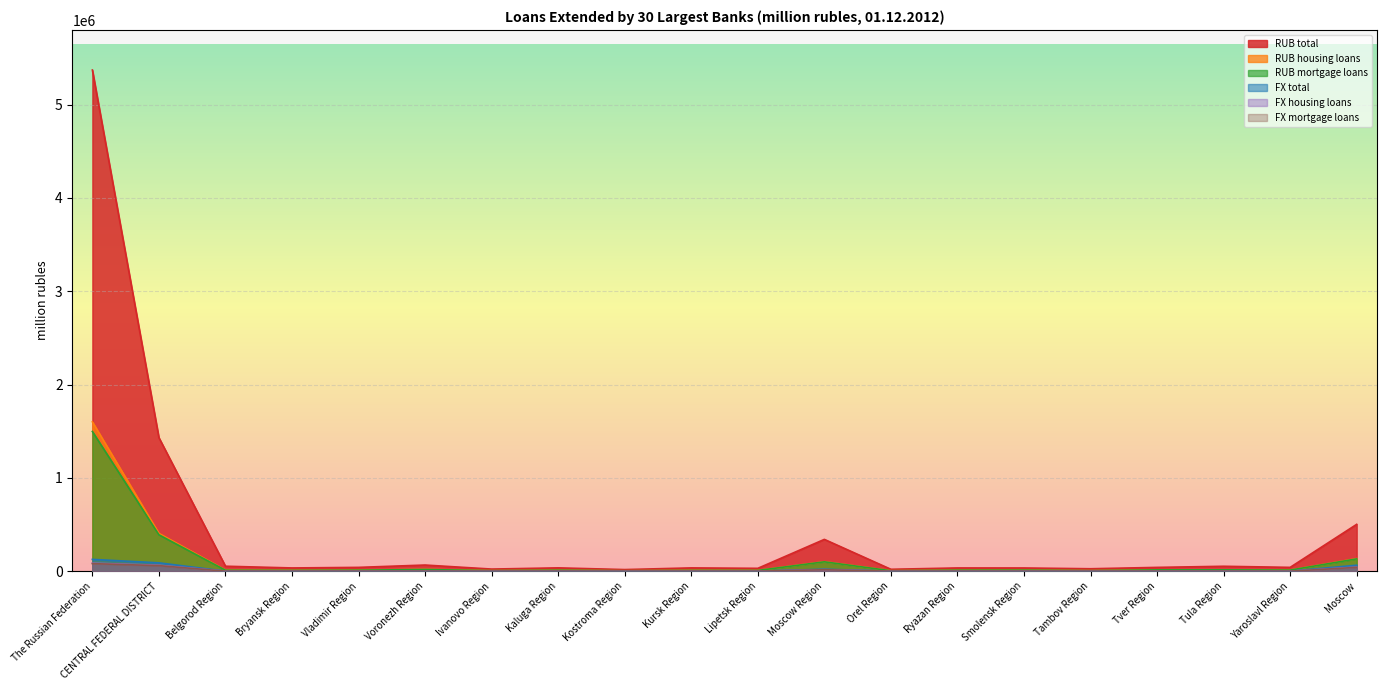

How many values in the RUB mortgage loans series exceed 11003?

9